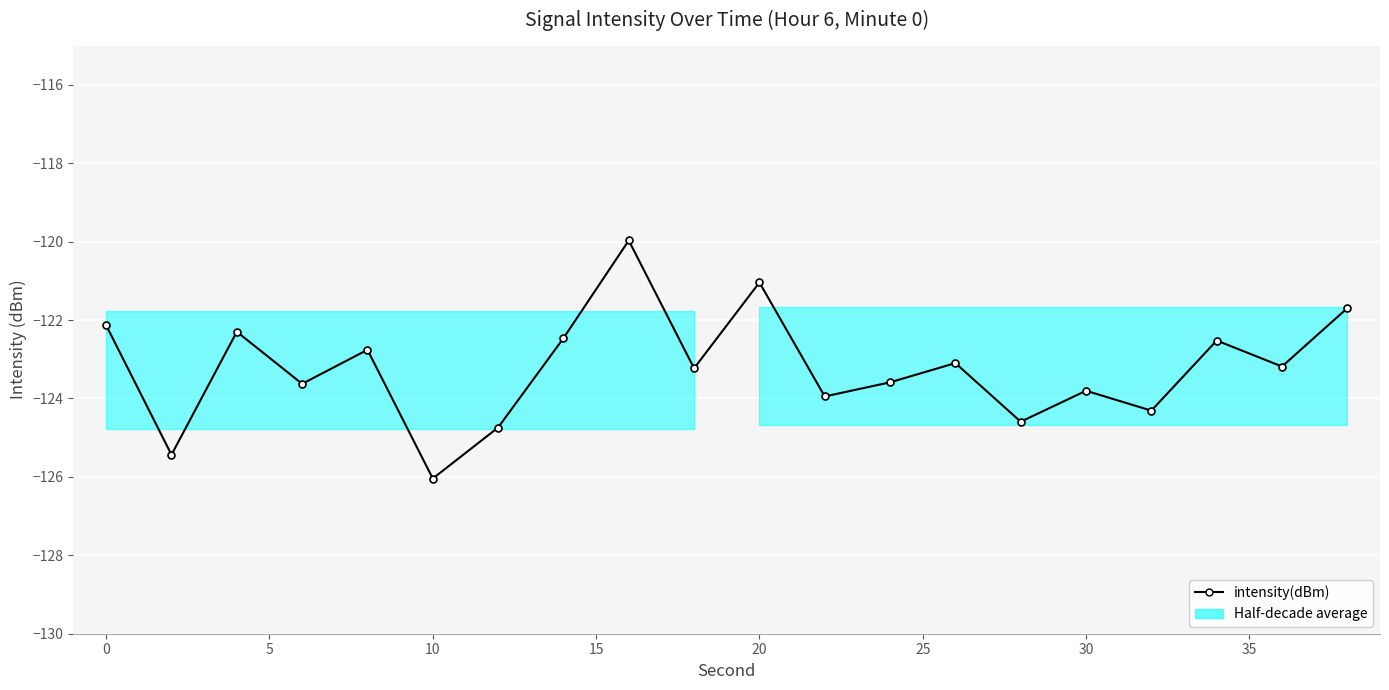

What is the sum of all values?

-2464.5